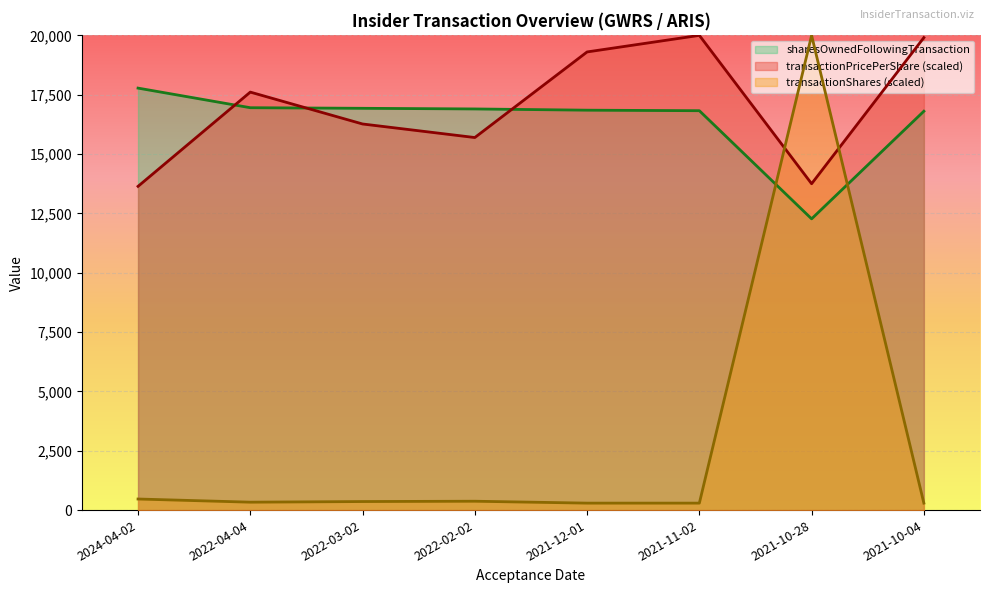

How many lines are shown in the chart?

3